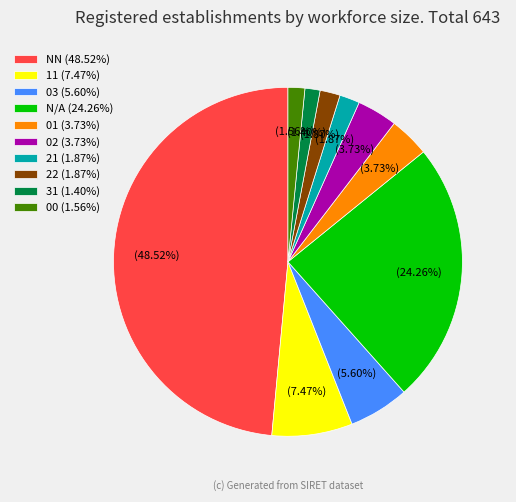

Is the sum of 00 (1.56%) and 31 (1.40%) greater than half?

No